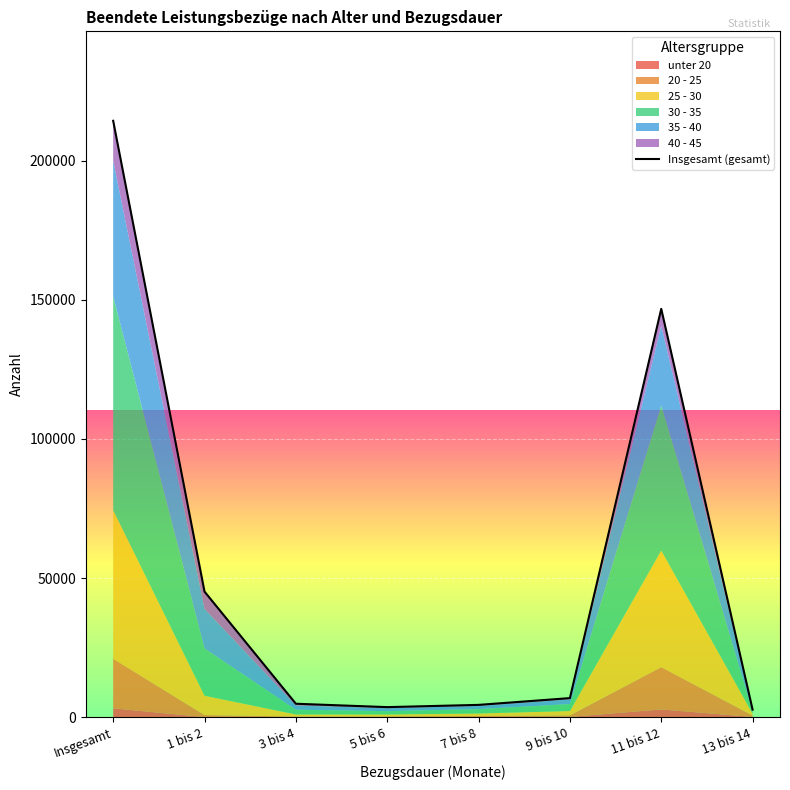

Reading left to right, transcribe all the data shown in this chart.

Insgesamt=214284	1 bis 2=45122	3 bis 4=4833	5 bis 6=3615	7 bis 8=4422	9 bis 10=6855	11 bis 12=146717	13 bis 14=2720